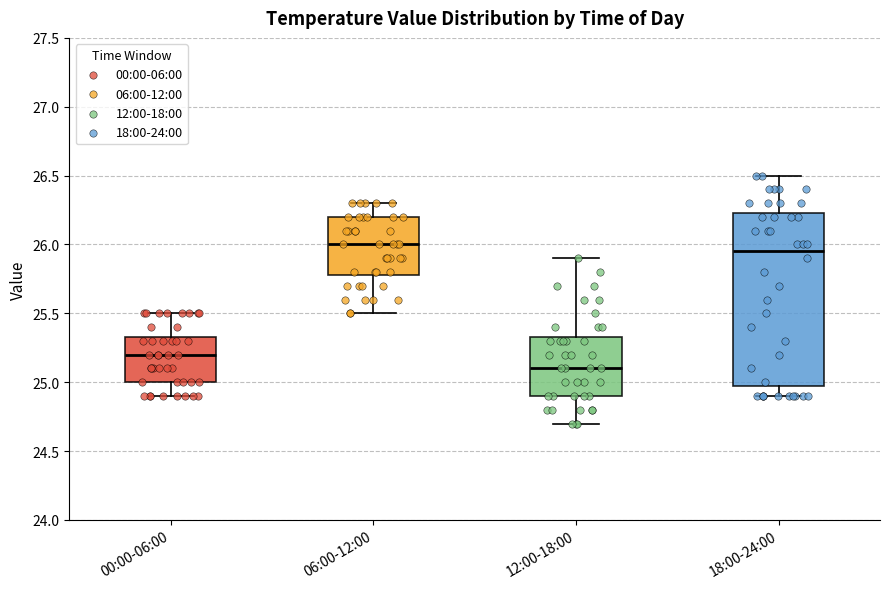

Where does the median line of the box for 18:00-24:00 sit on the y-axis? The values are not printed on the chart, so give them approximately, as read against the axis.

25.95